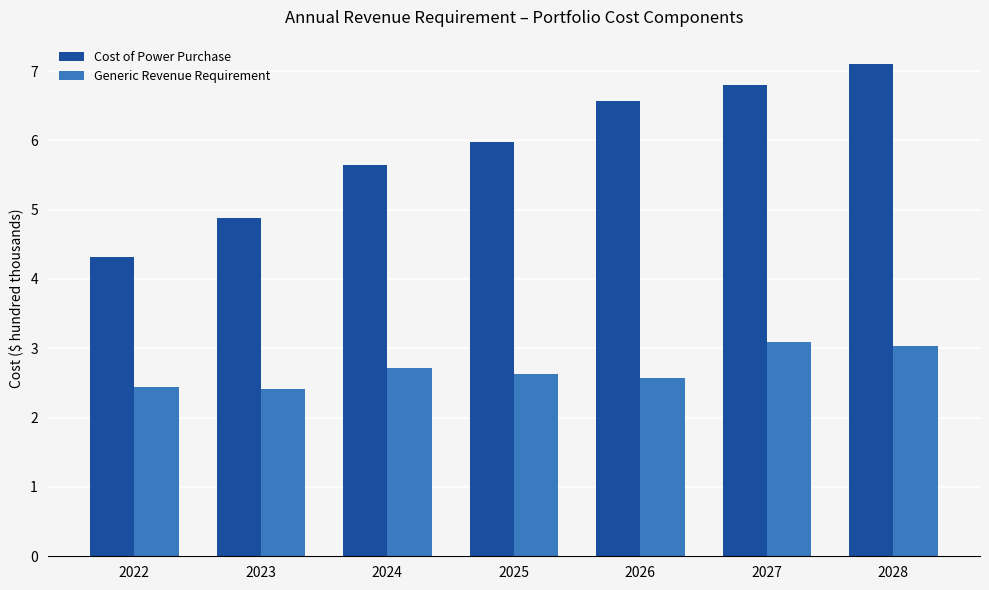

What is the maximum value for Generic Revenue Requirement?

3.1